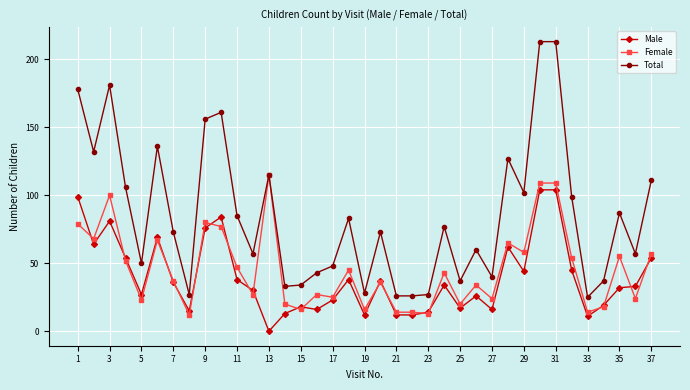

Which series has the largest total across all categories?

Total